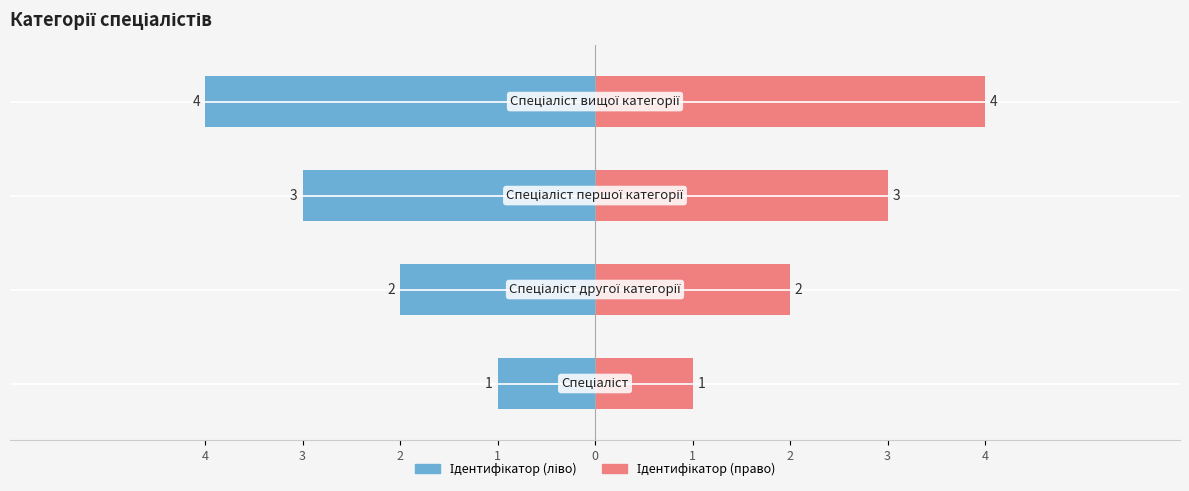

What is the label of the 1st bar from the left?

Спеціаліст